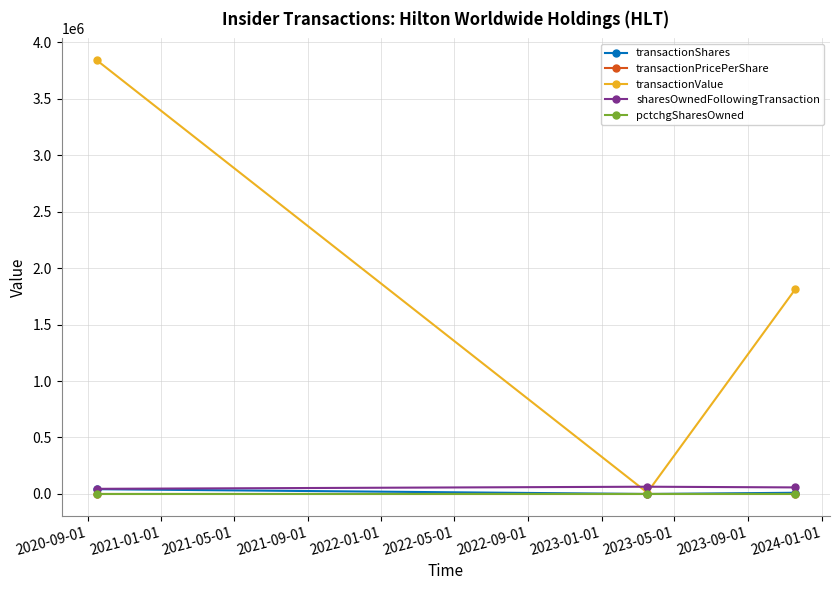

What is the highest value of the transactionShares series?

42447.0